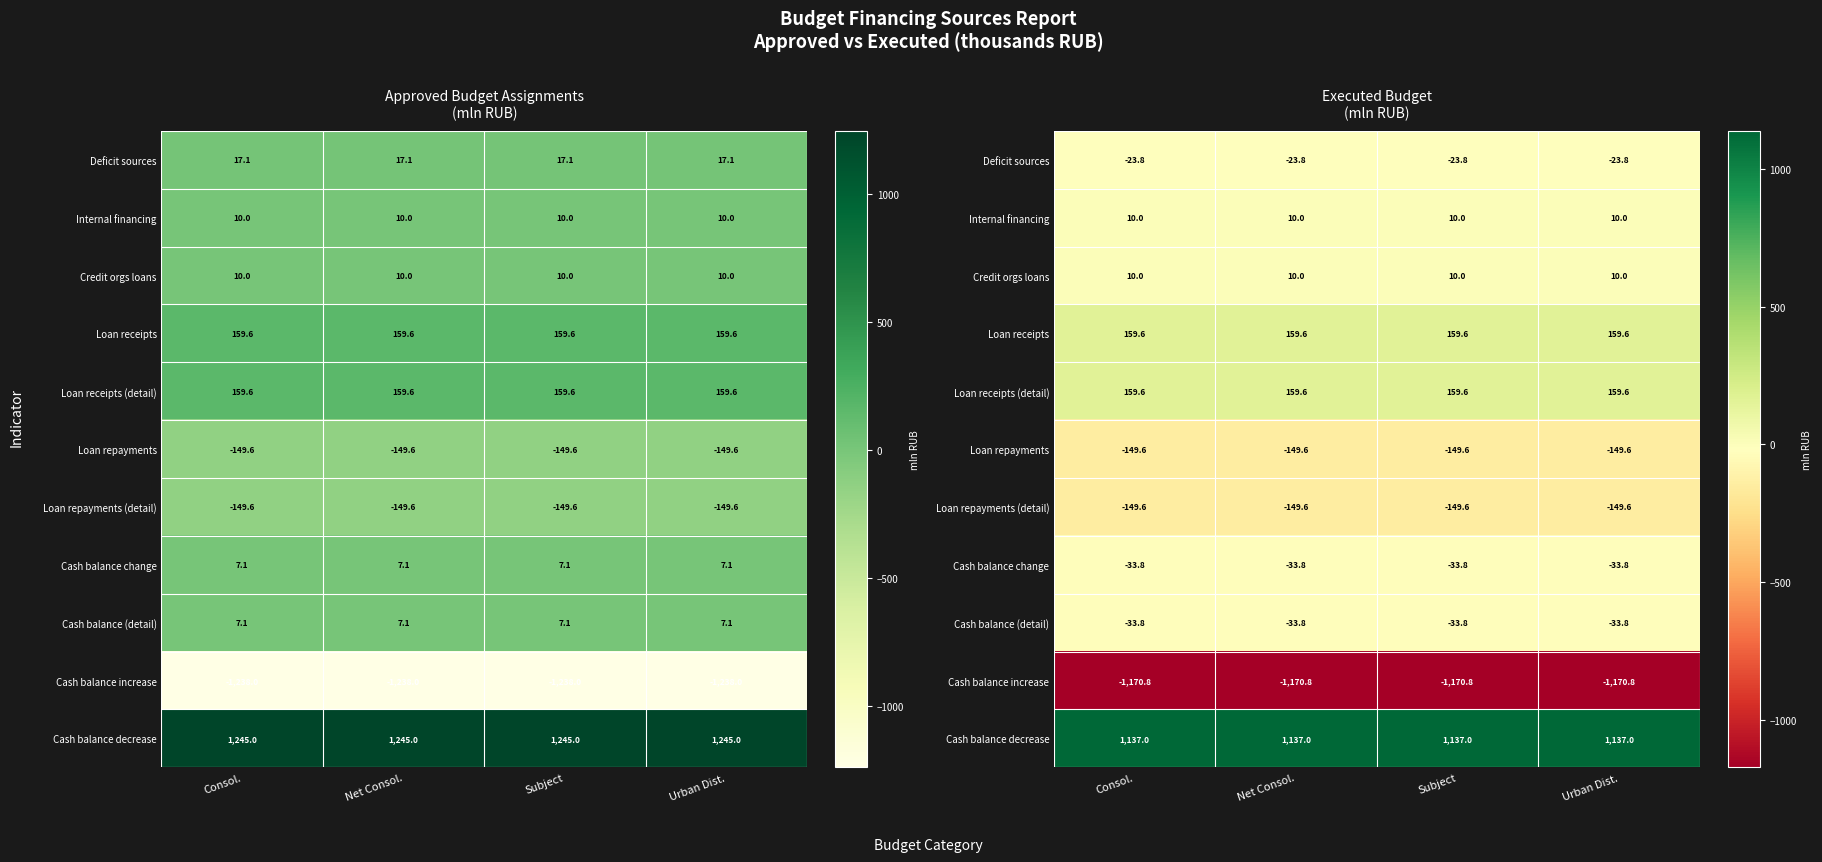

Count the number of data series in this chart.

11